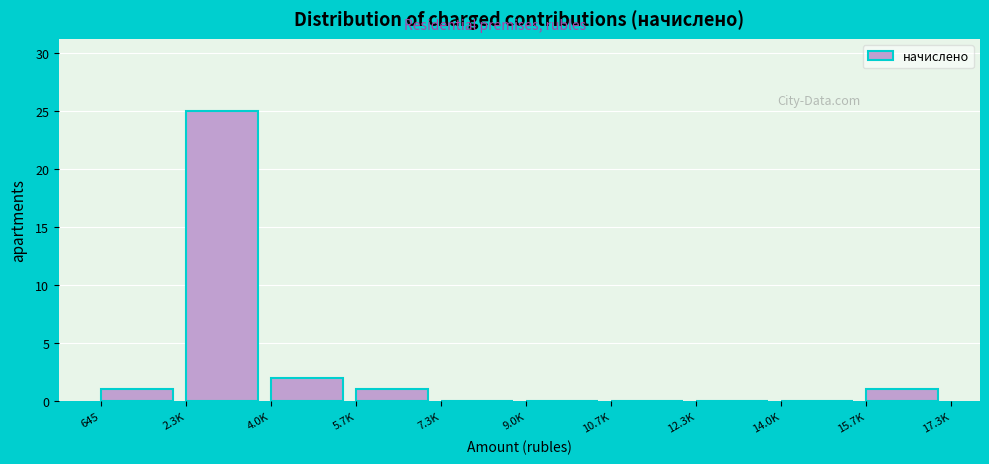

Reading right to left, list all the values displayed in this chart.

15.7K=1	14.0K=0	12.3K=0	10.7K=0	9.0K=0	7.3K=0	5.7K=1	4.0K=2	2.3K=25	645=1